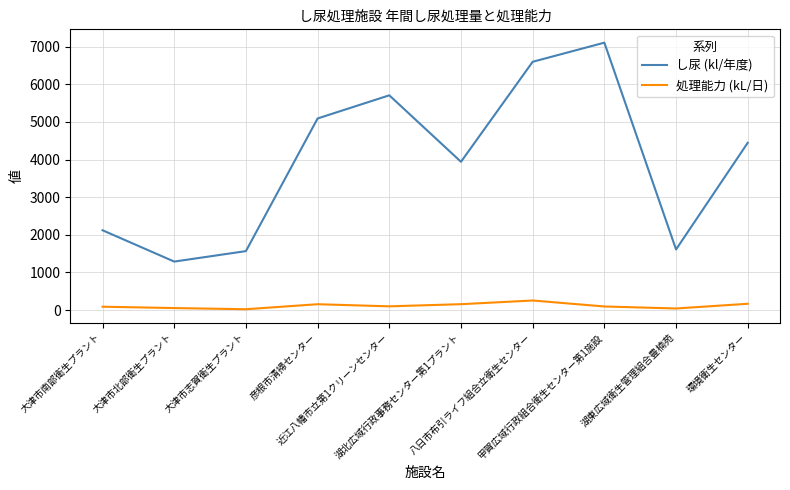

In 処理能力 (kL/日), how many points are lower than both neighbors (excluding endpoints)?

3